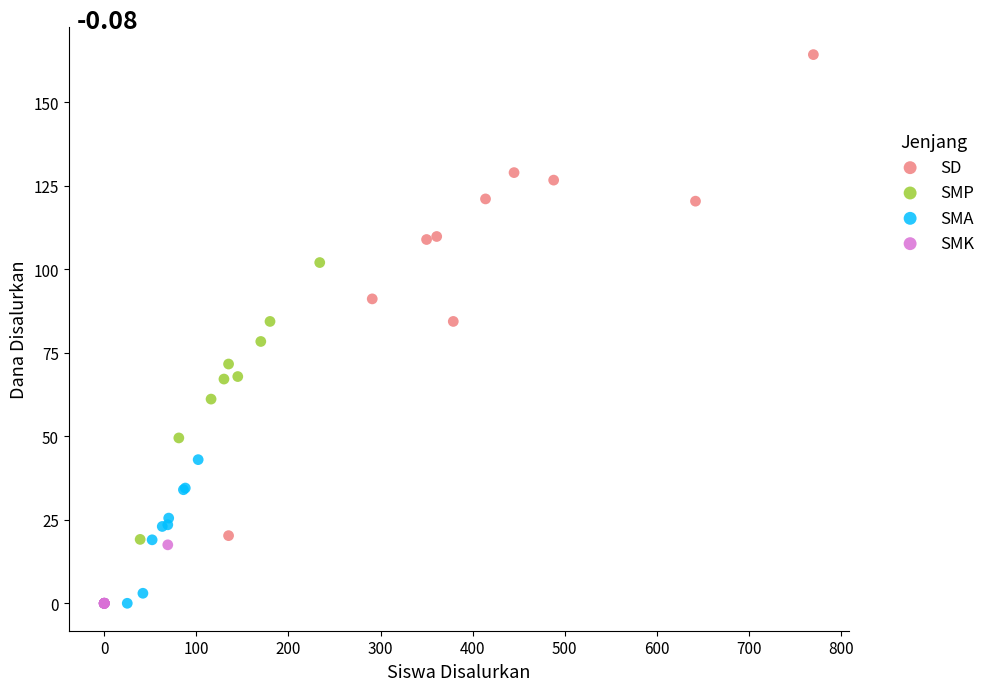

Which series has the widest spread of Y values?

SD